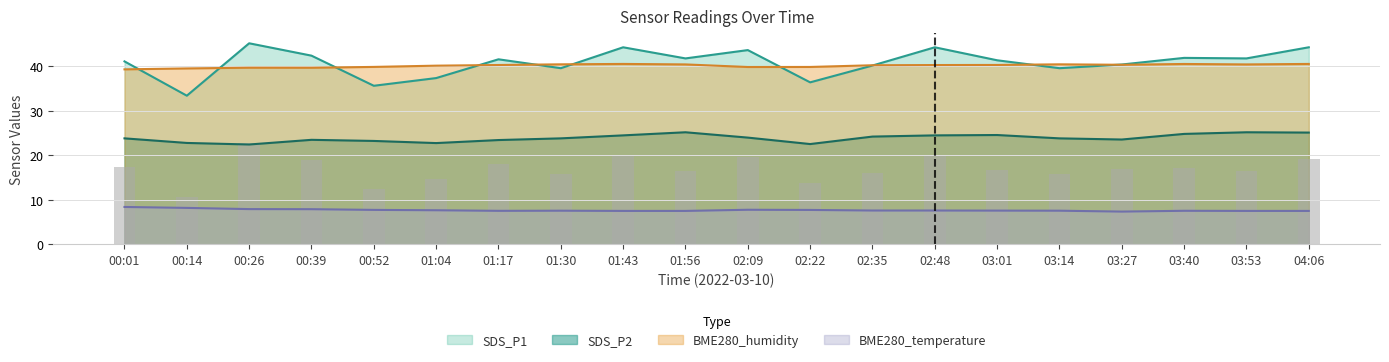

What is the difference between the highest and lowest values at 01:30?

32.9